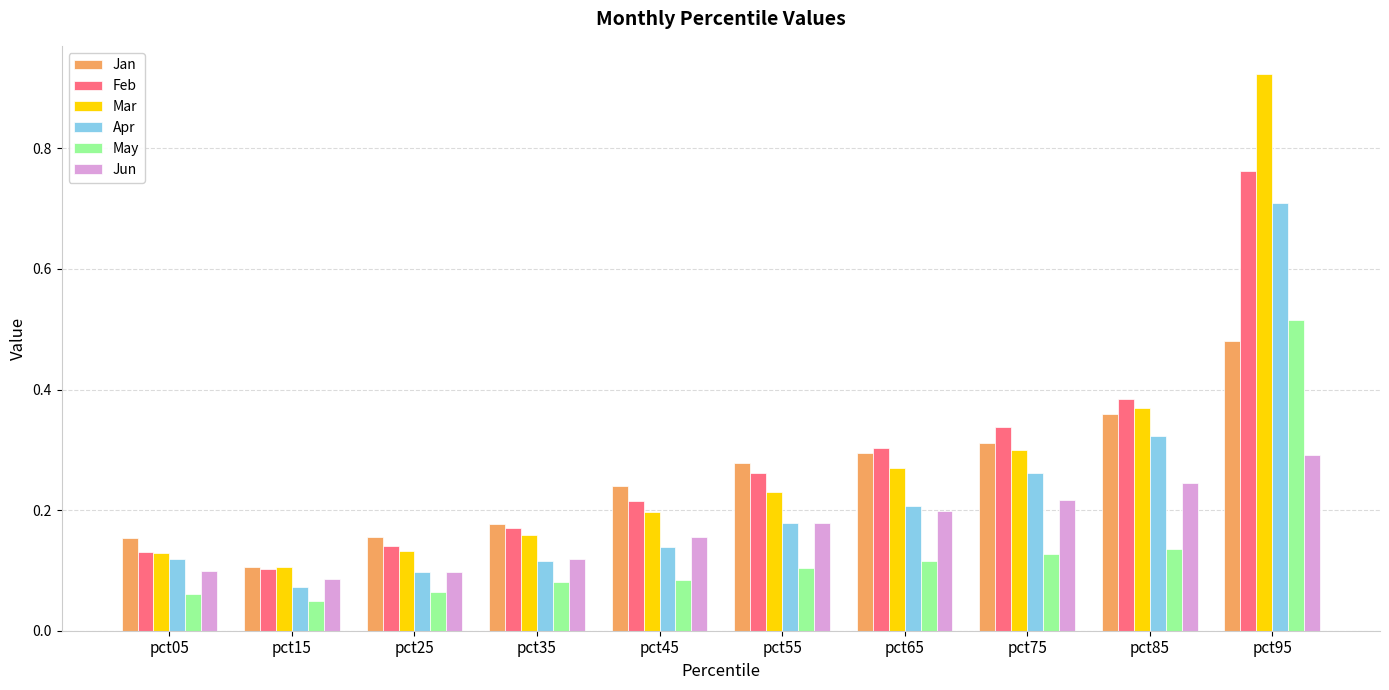

Is it true that Feb equals 0.4 at pct95?

False